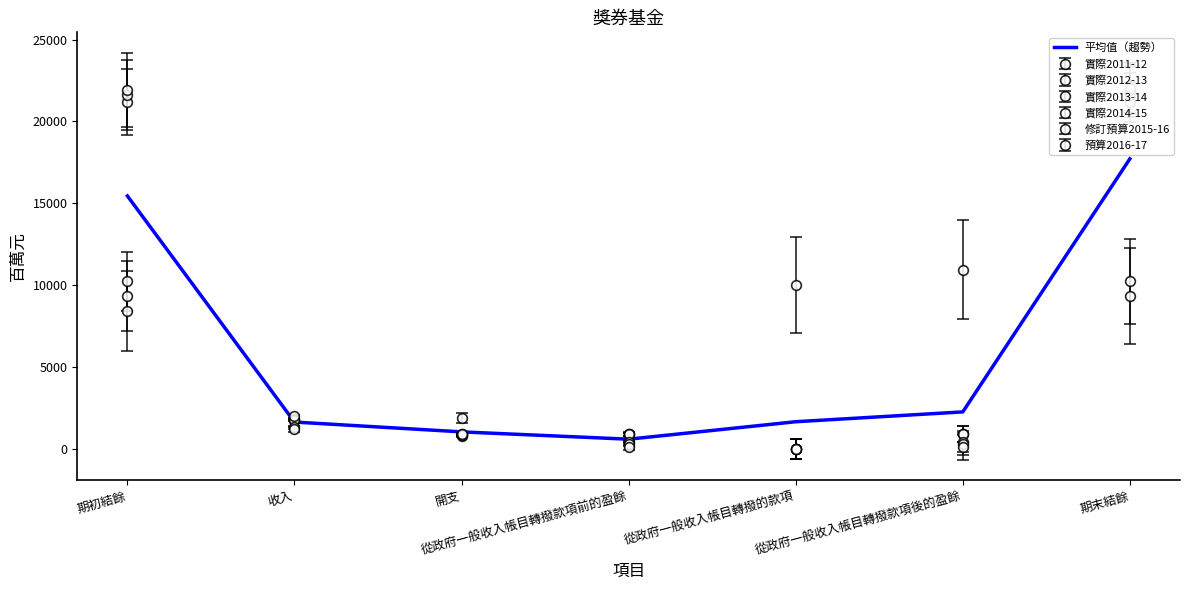

What value does the data have at 從政府一般收入帳目轉撥款項前的盈餘?

600.2